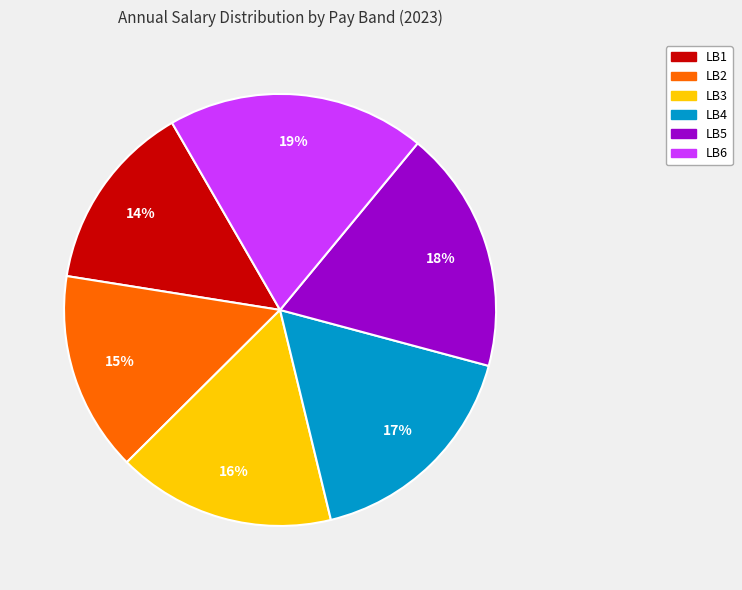

Does LB3 account for over 50% of the chart?

No